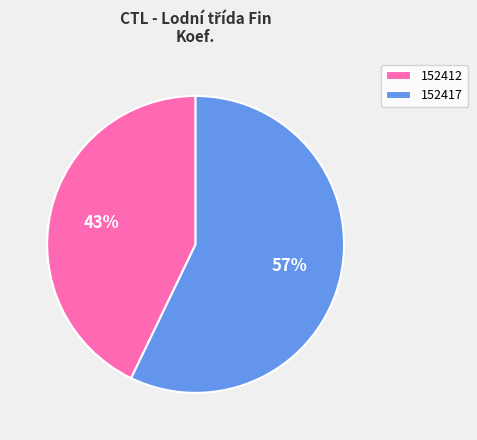

To the nearest percent, what is the combined percentage of 152417 and 152412?

100%